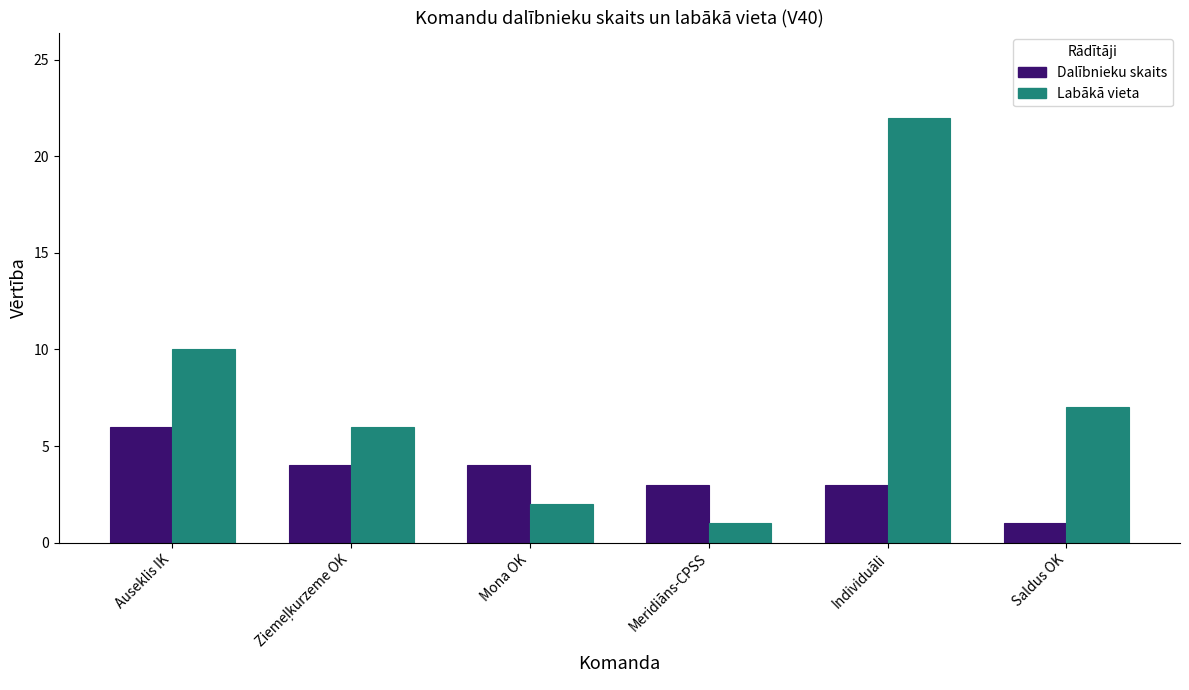

Which series has the largest range (max minus min)?

Labākā vieta